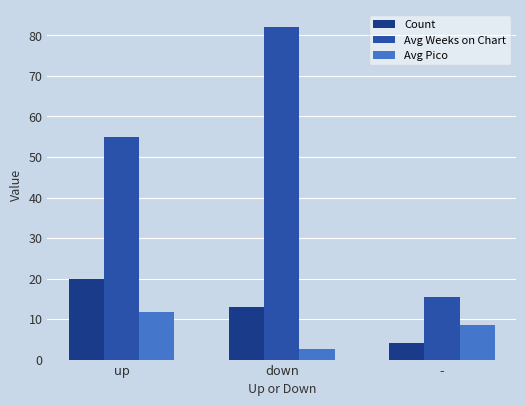

How many data points does each series have?

3